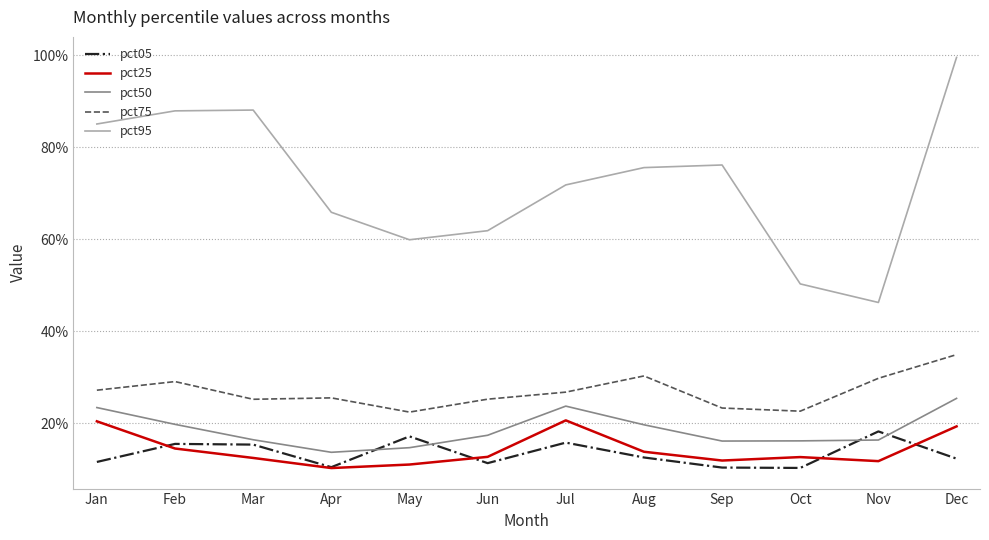

True or false: pct50 and pct05 intersect in this chart.

True